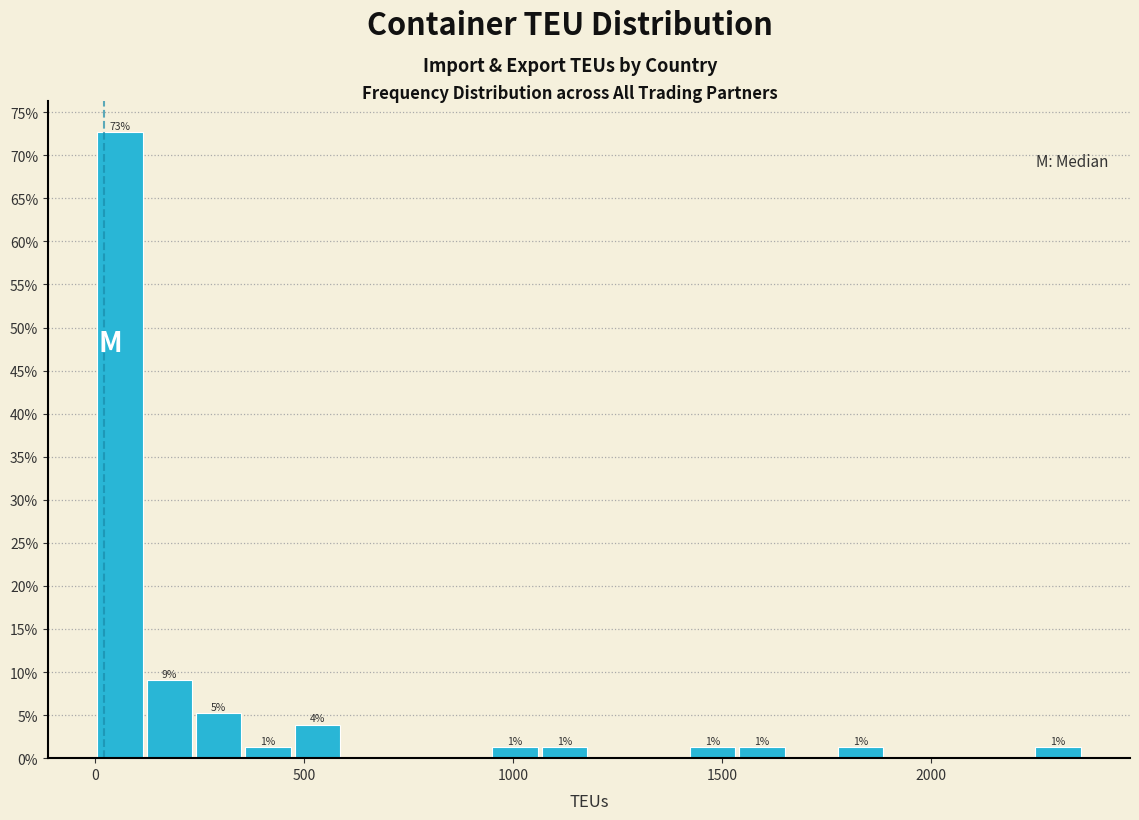

Read against the x-axis, roughly where is the centre of the tallest bar?

50